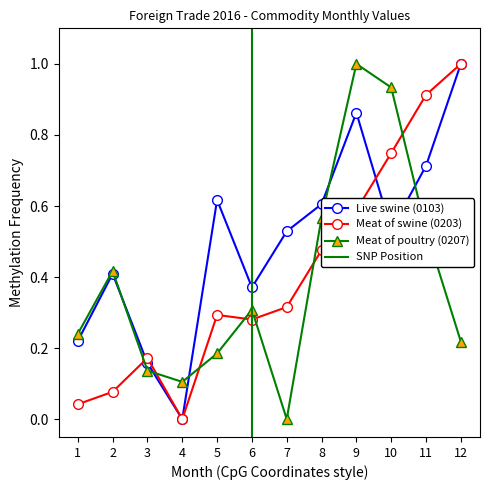

What is the value of the Live swine (0103) point at the 3rd from the left?

0.2